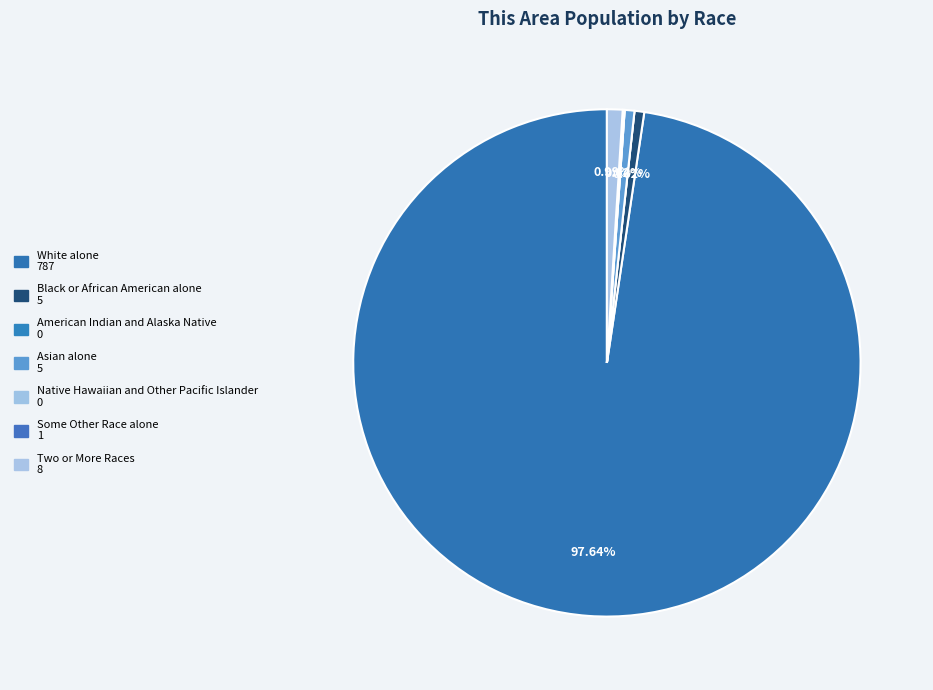

Combined, do Some Other Race alone and Black or African American alone account for over 50%?

No